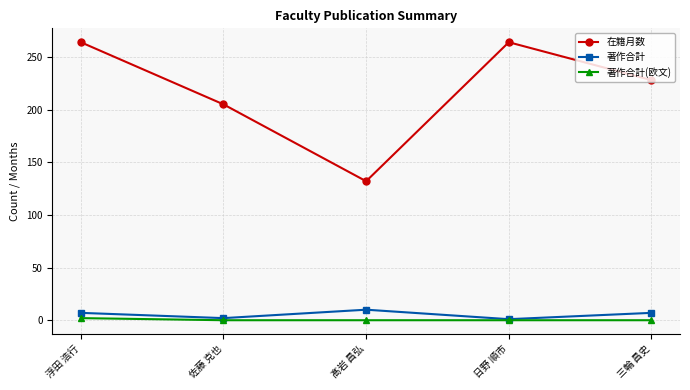

The 著作合計(欧文) series shows 0 at 佐藤 克也. True or false?

True